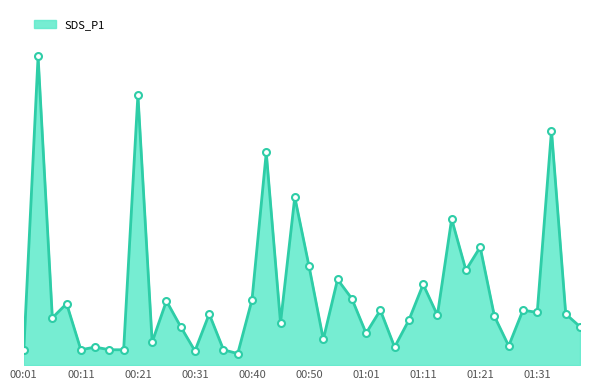

Reading left to right, transcribe all the data shown in this chart.

0.4	8.0	1.2	1.6	0.4	0.5	0.4	0.4	7.0	0.6	1.7	1.0	0.4	1.3	0.4	0.3	1.7	5.5	1.1	4.4	2.6	0.7	2.2	1.7	0.8	1.4	0.5	1.2	2.1	1.3	3.8	2.5	3.1	1.3	0.5	1.4	1.4	6.1	1.3	1.0